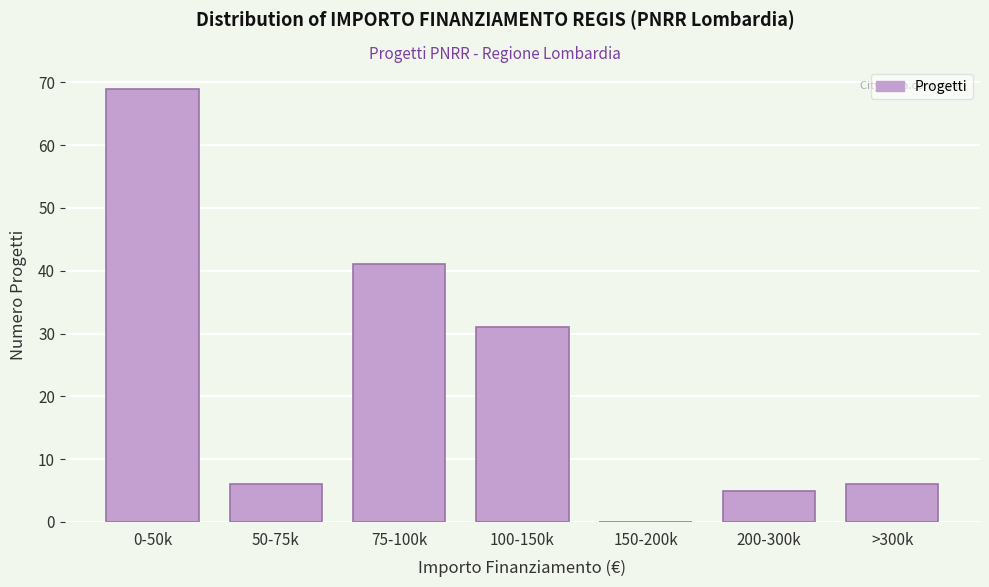

Reading left to right, list all the values displayed in this chart.

0-50k=69	50-75k=6	75-100k=41	100-150k=31	150-200k=0	200-300k=5	>300k=6